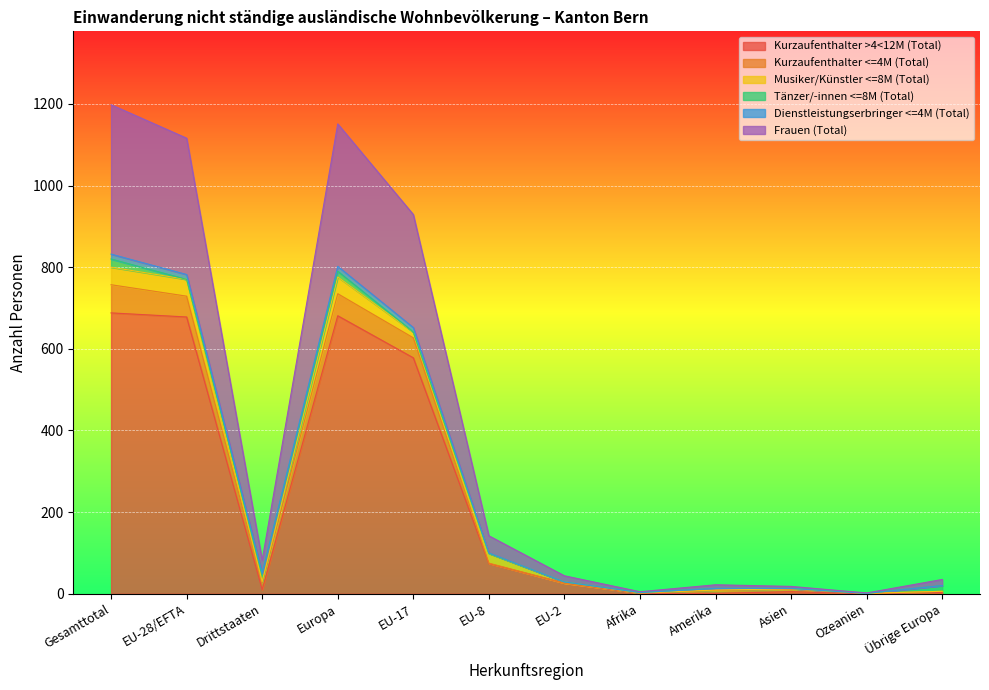

What is the spread (max minus min) of values at Asien?

13